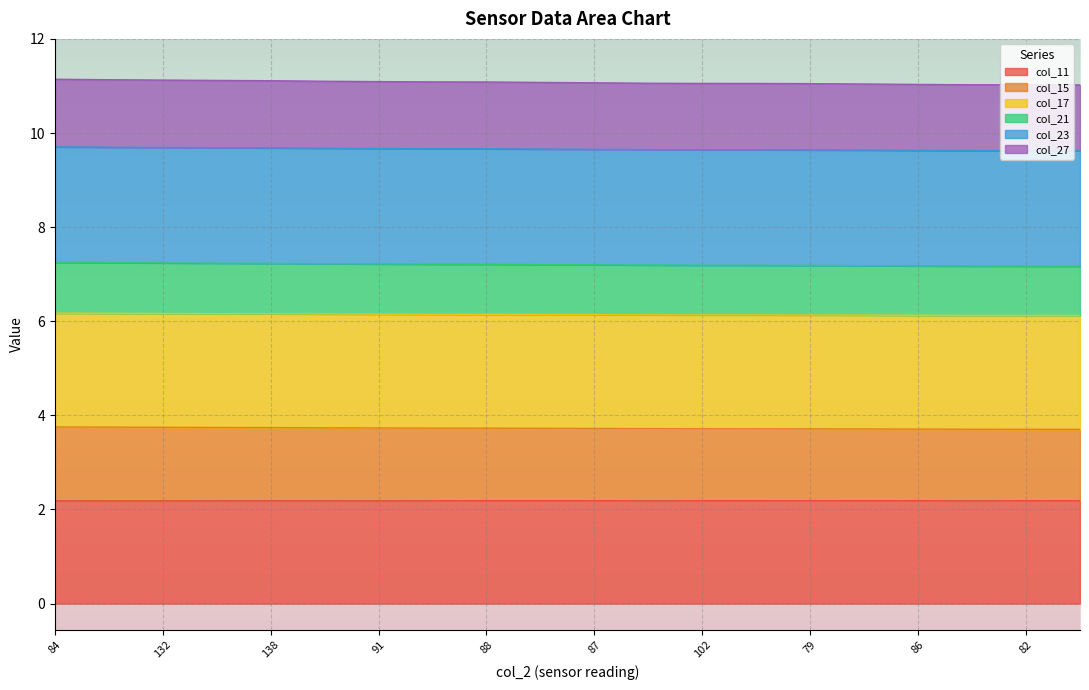

True or false: col_27 and col_21 intersect in this chart.

False